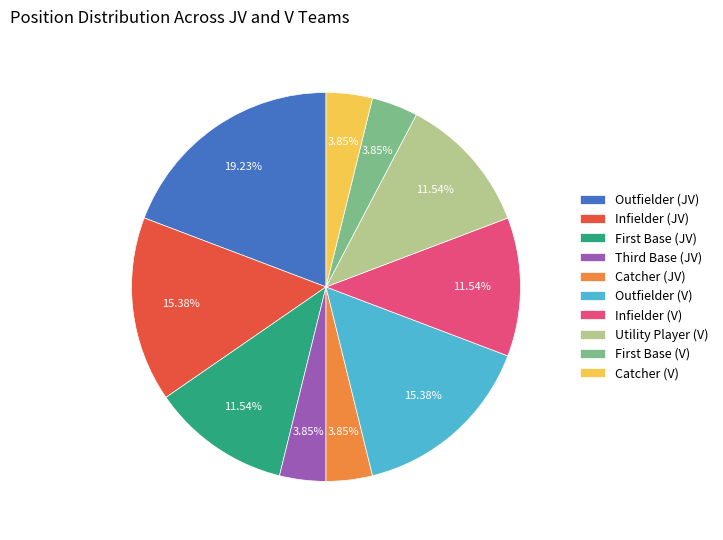

Between Outfielder (JV) and Infielder (V), which is larger?

Outfielder (JV)